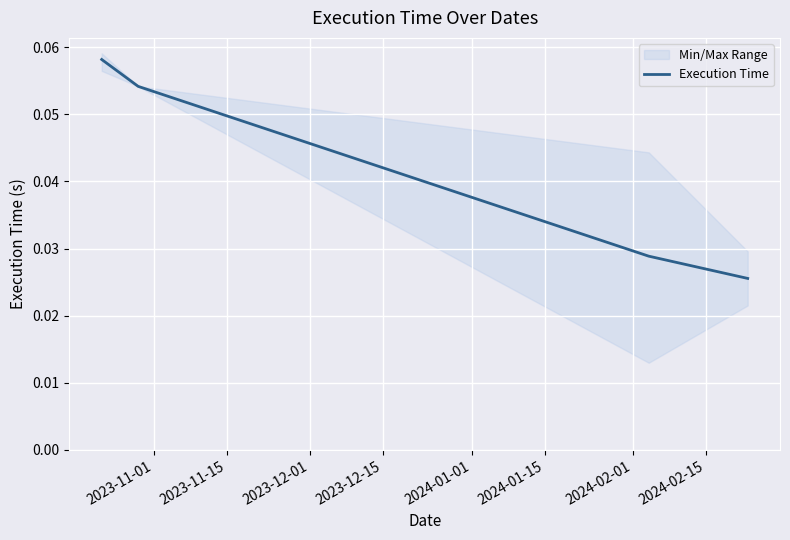

Reading left to right, what are all the values shown in this chart?

0.1	0.1	0.0	0.0